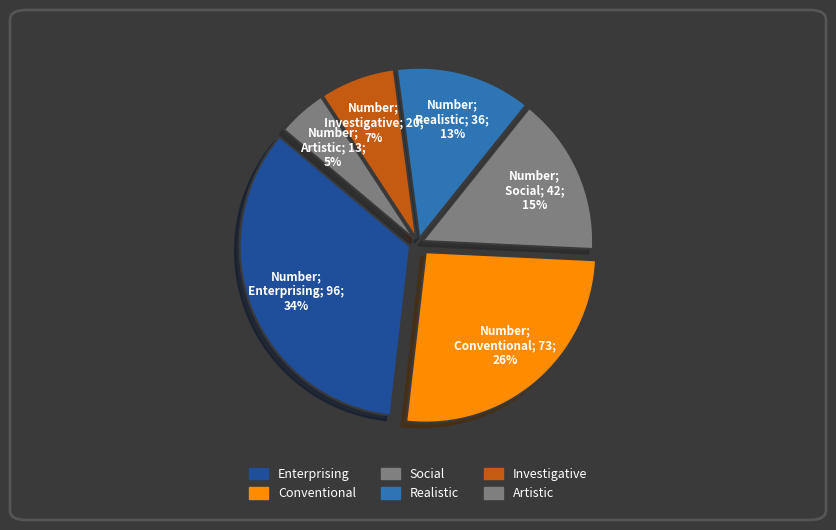

How many segments does this pie chart have?

6